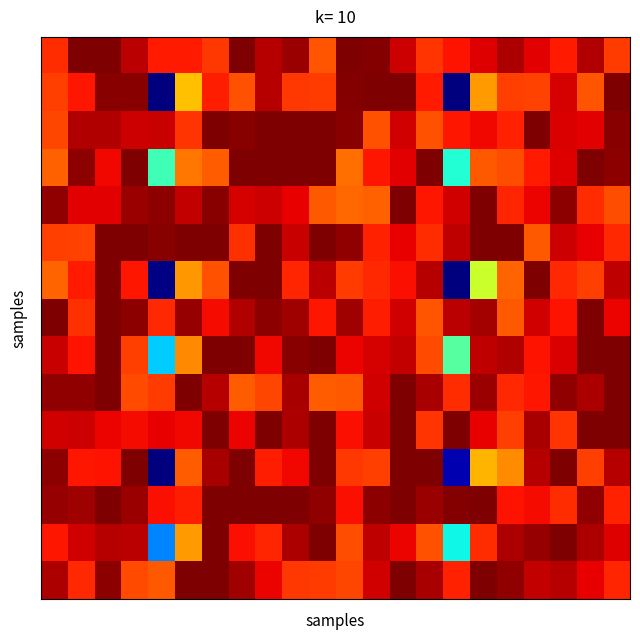

Count the number of data series in this chart.

15